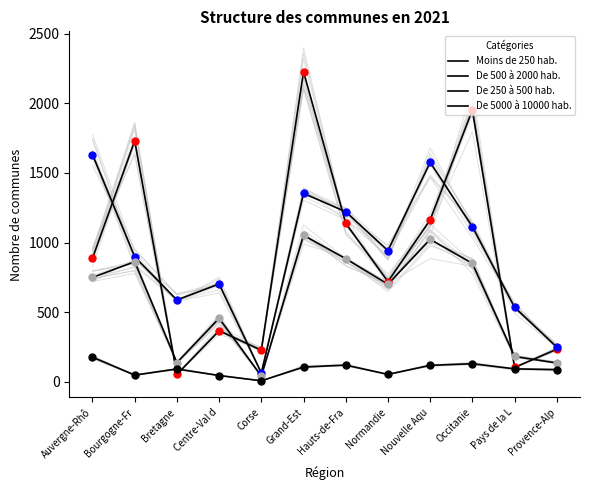

What are all the series names shown in the legend?

Moins de 250 hab., De 500 à 2000 hab., De 250 à 500 hab., De 5000 à 10000 hab.